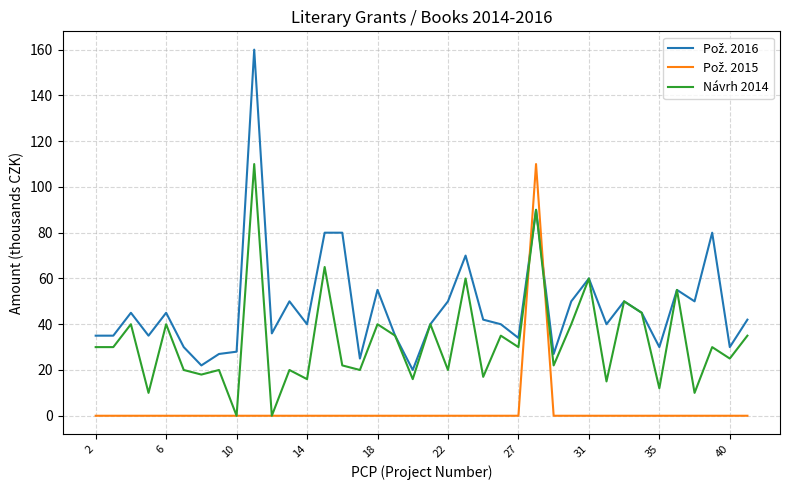

What is the maximum value shown in the chart?

160